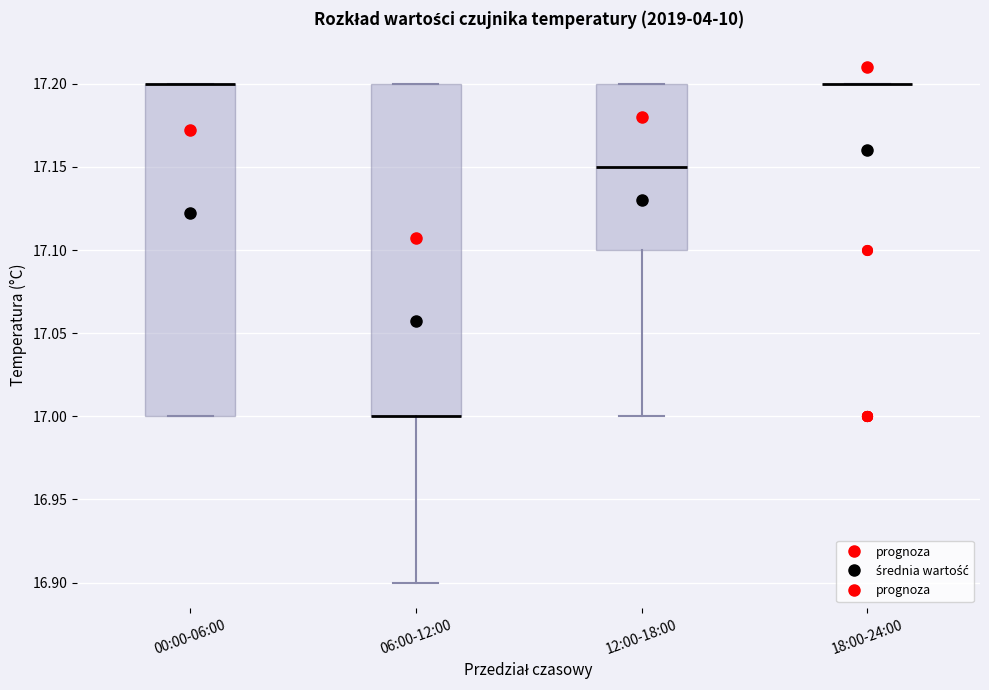

Reading left to right, transcribe this box plot: for each box, give where its median line is, the range the box spans, and where its two whiskers end, as read against the y-axis. The values are not printed on the chart, so give them approximately, as read against the axis.

00:00-06:00: median 17.20 (drawn on the box's upper edge), box 17.00 to 17.20, whiskers 17.00 to 17.20
06:00-12:00: median 17.00 (drawn on the box's lower edge), box 17.00 to 17.20, whiskers 16.90 to 17.20
12:00-18:00: median 17.15, box 17.10 to 17.20, whiskers 17.00 to 17.20
18:00-24:00: box collapsed to a line at 17.20, whiskers 17.20 to 17.20